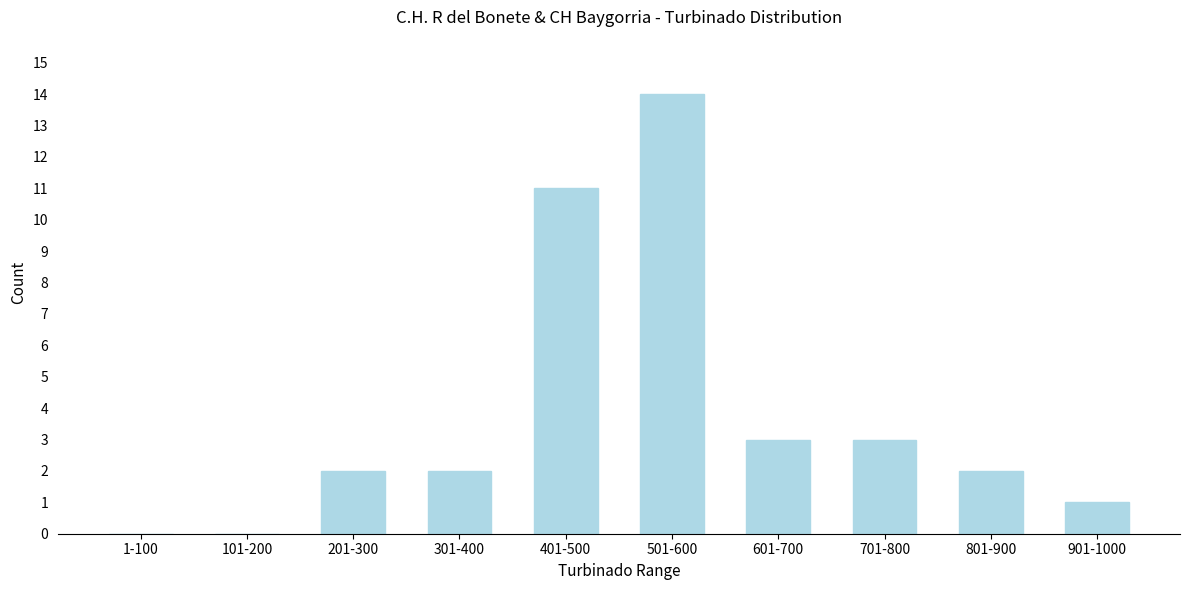

Reading right to left, transcribe all the data shown in this chart.

901-1000=1	801-900=2	701-800=3	601-700=3	501-600=14	401-500=11	301-400=2	201-300=2	101-200=0	1-100=0